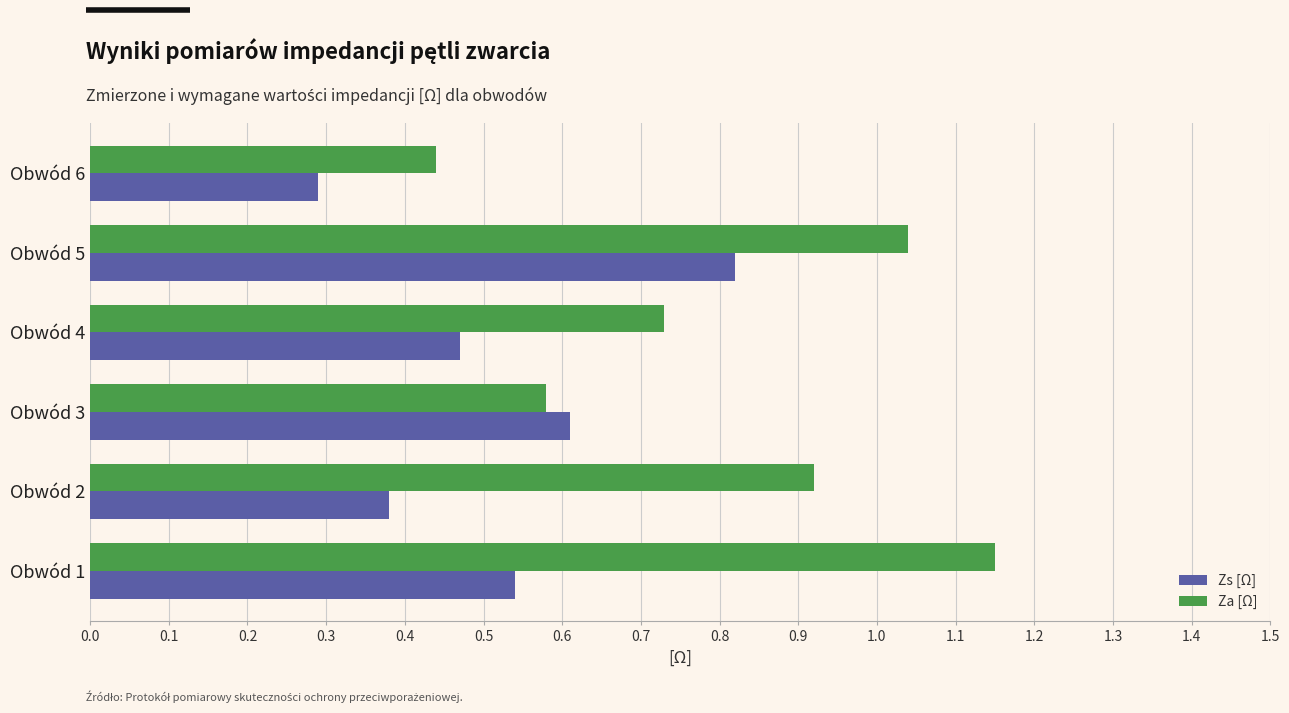

Rank the series by their maximum value, from highest to lowest.

Za [Ω], Zs [Ω]